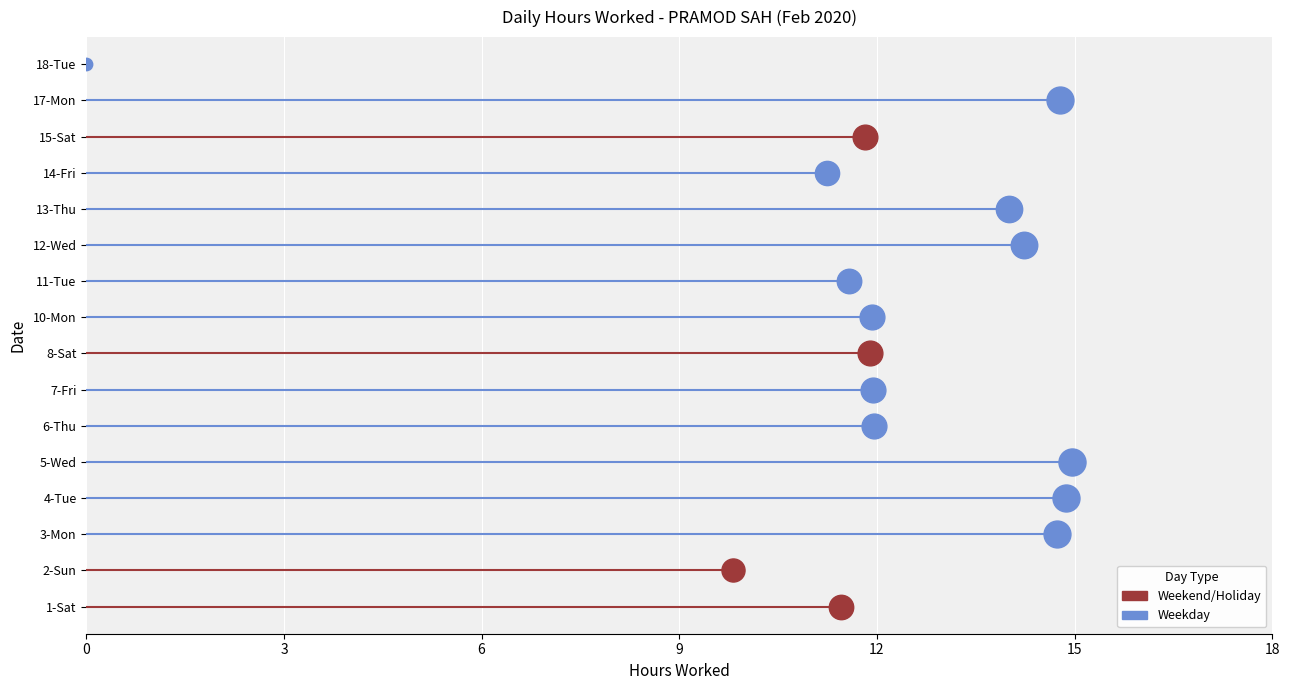

What is the ratio of the value at 14-Fri to the value at 3-Mon?

0.8